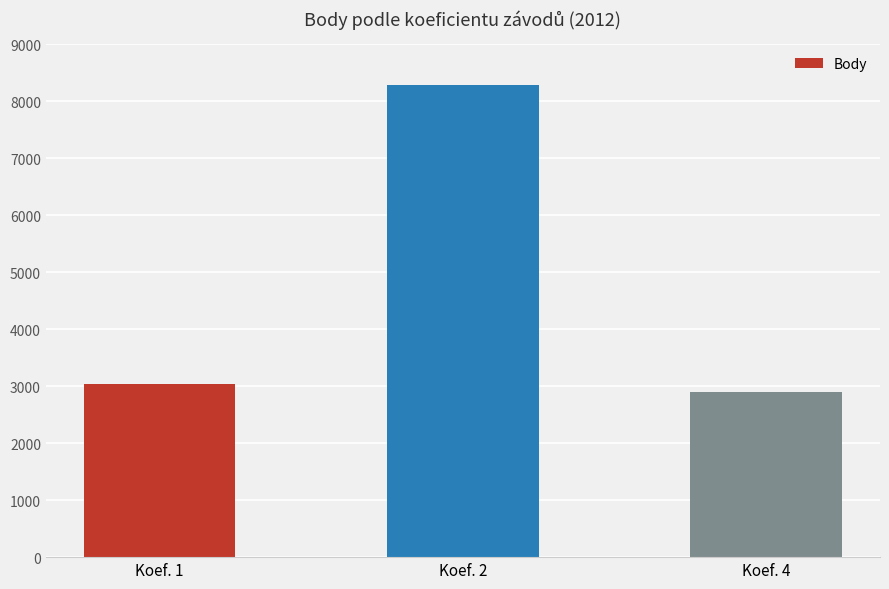

What is the sum of the values at Koef. 4 and Koef. 2?

11187